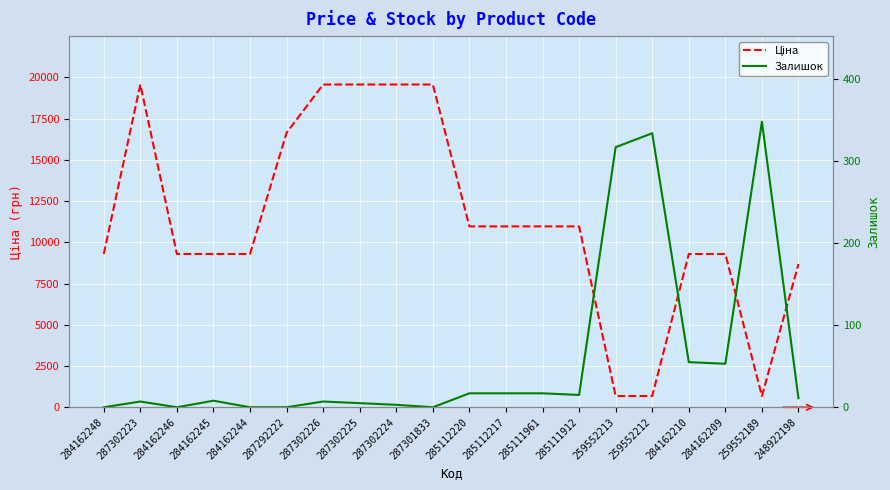

At 284162244, list the series in order from smallest to largest.

Залишок, Ціна